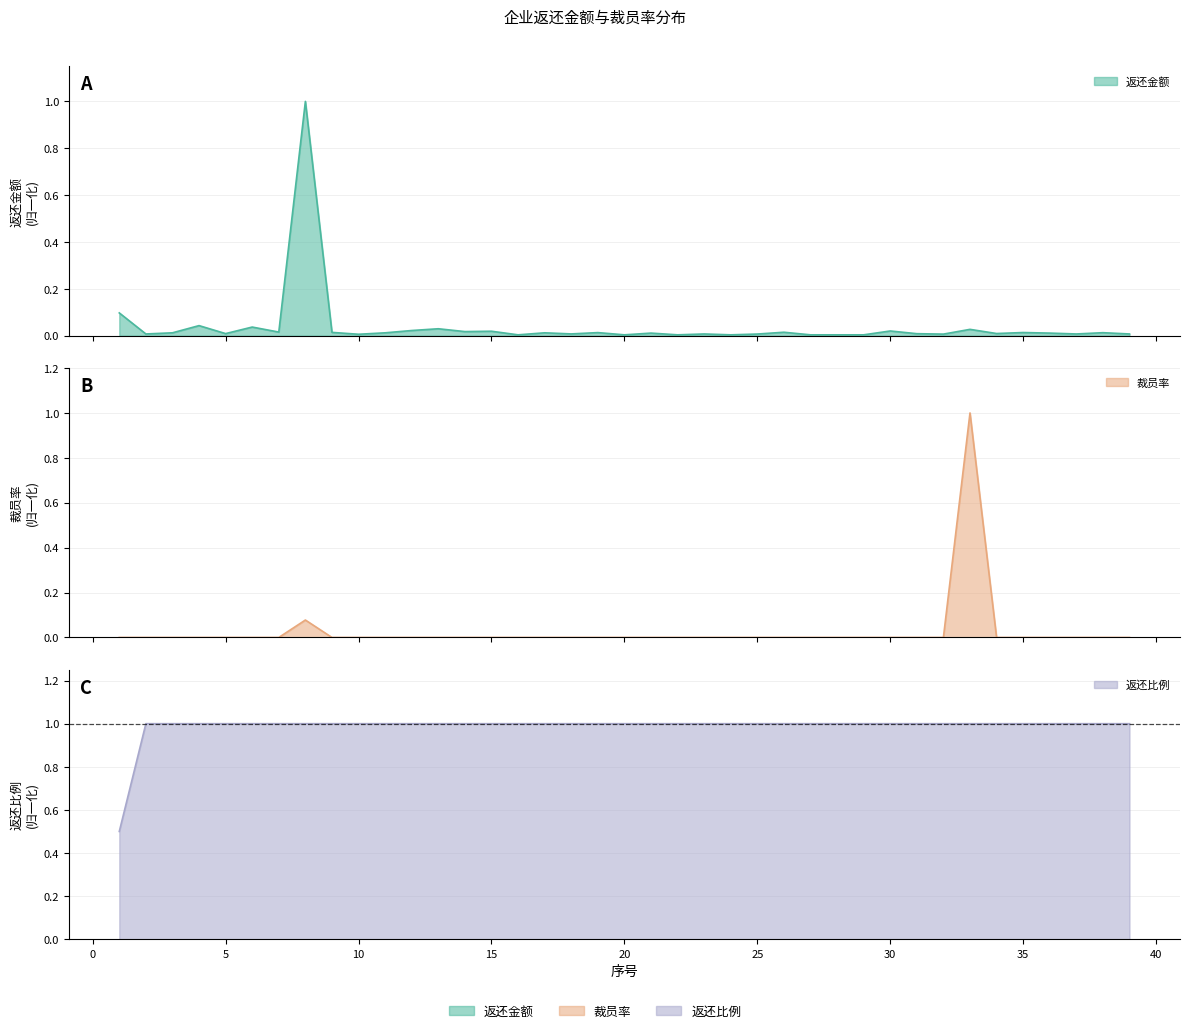

What is the minimum value for 返还比例?

0.5